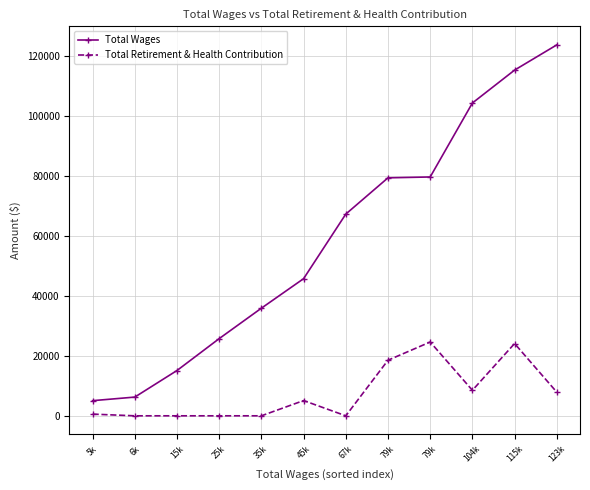

What is the greatest value displayed?

123663